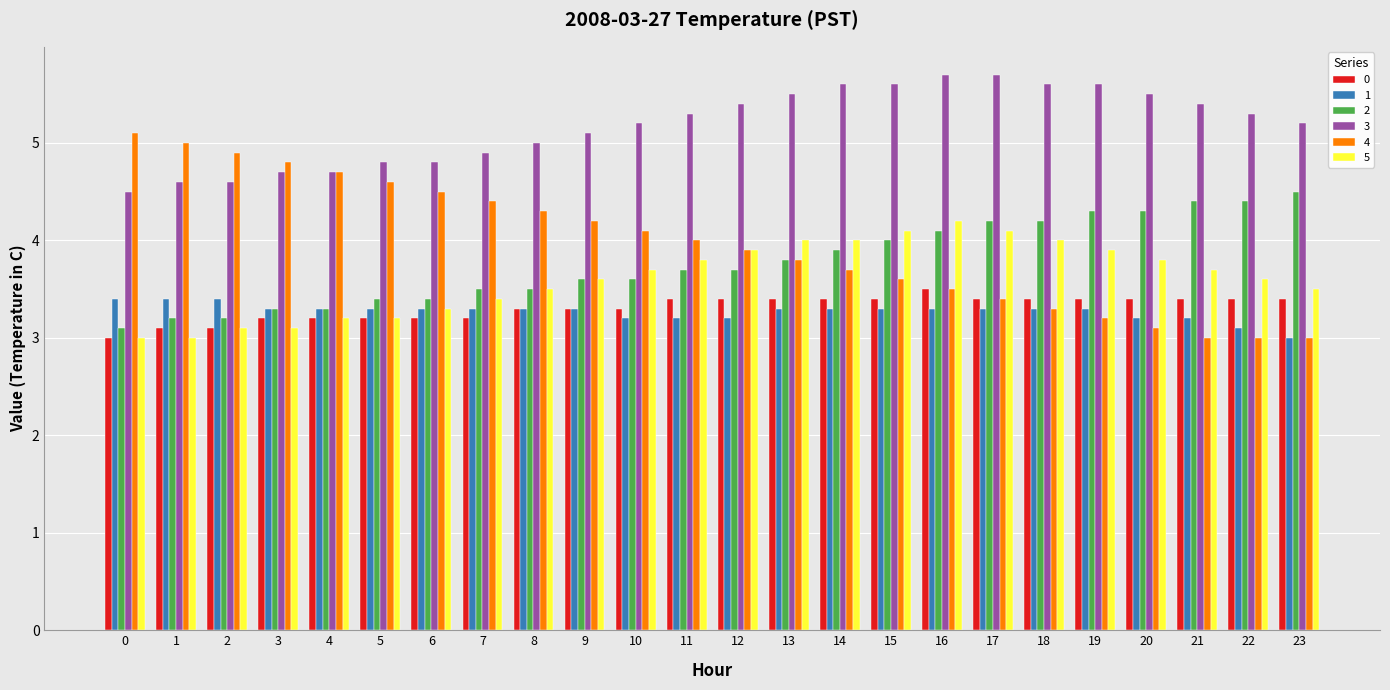

Between 0 and 5, which series saw the biggest shift?

4